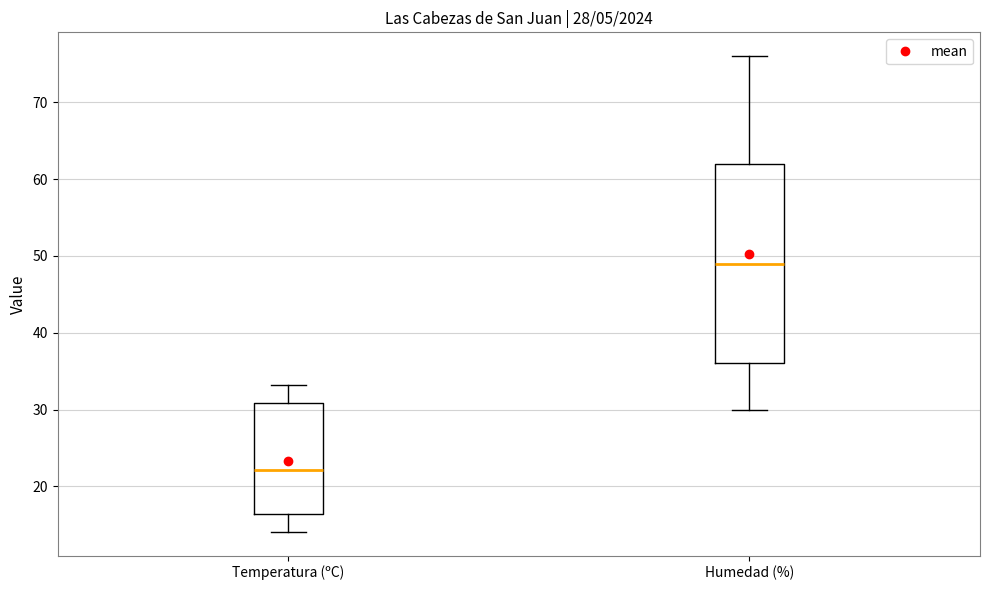

Comparing the boxes themselves (not the whiskers), which one is the tallest?

Humedad (%)